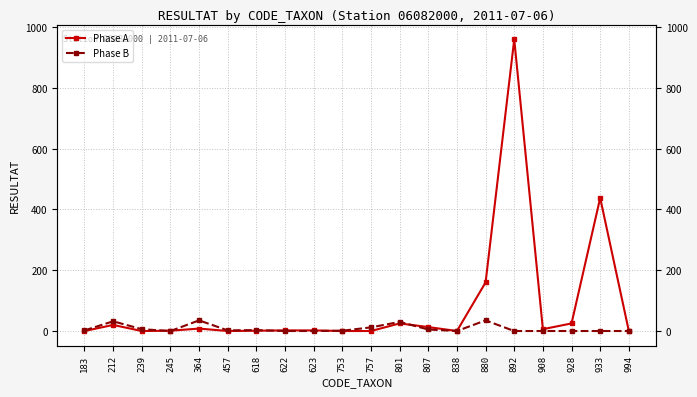

What is the difference between the second highest and minimum values in the Phase A series?

438